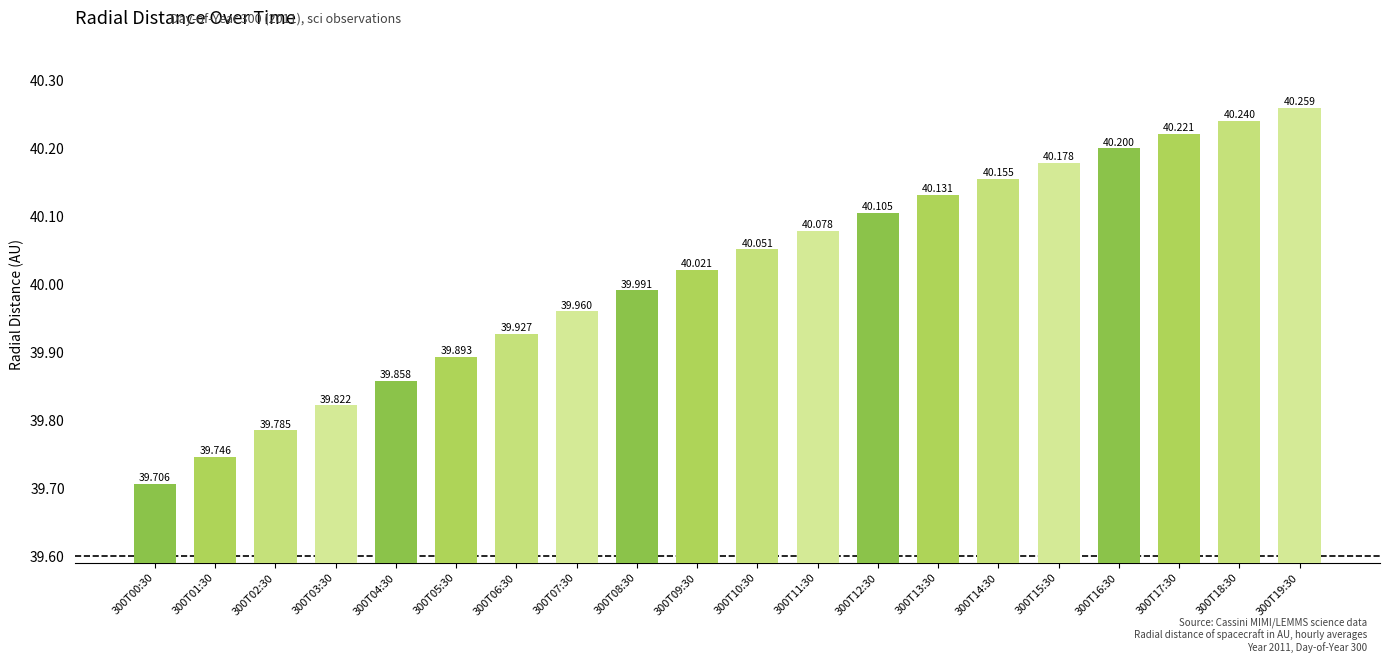

Approximately how many times larger is the value at 300T08:30 compared to 300T16:30?

1.0